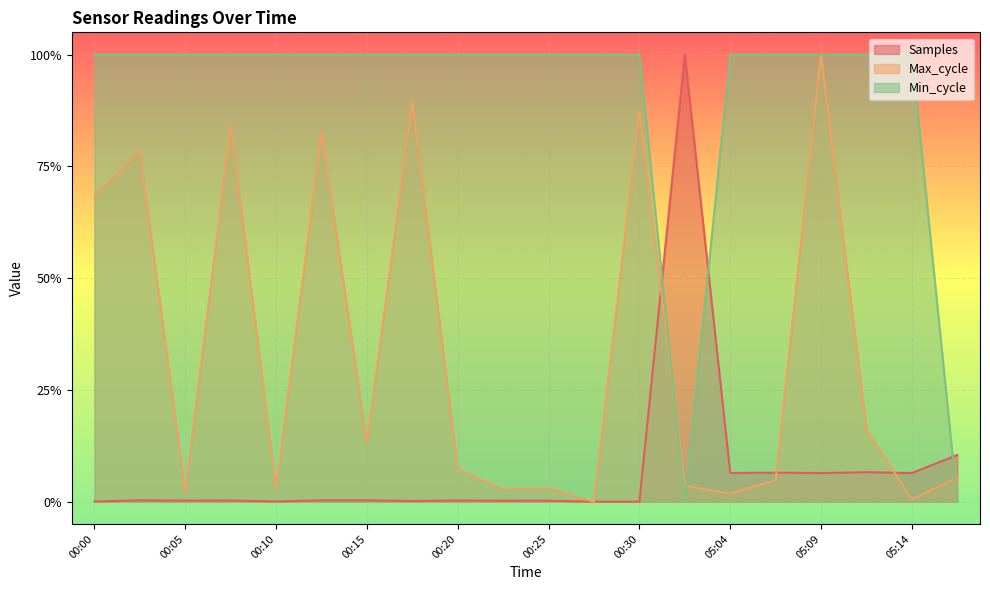

What are all the series names shown in the legend?

Samples, Max_cycle, Min_cycle